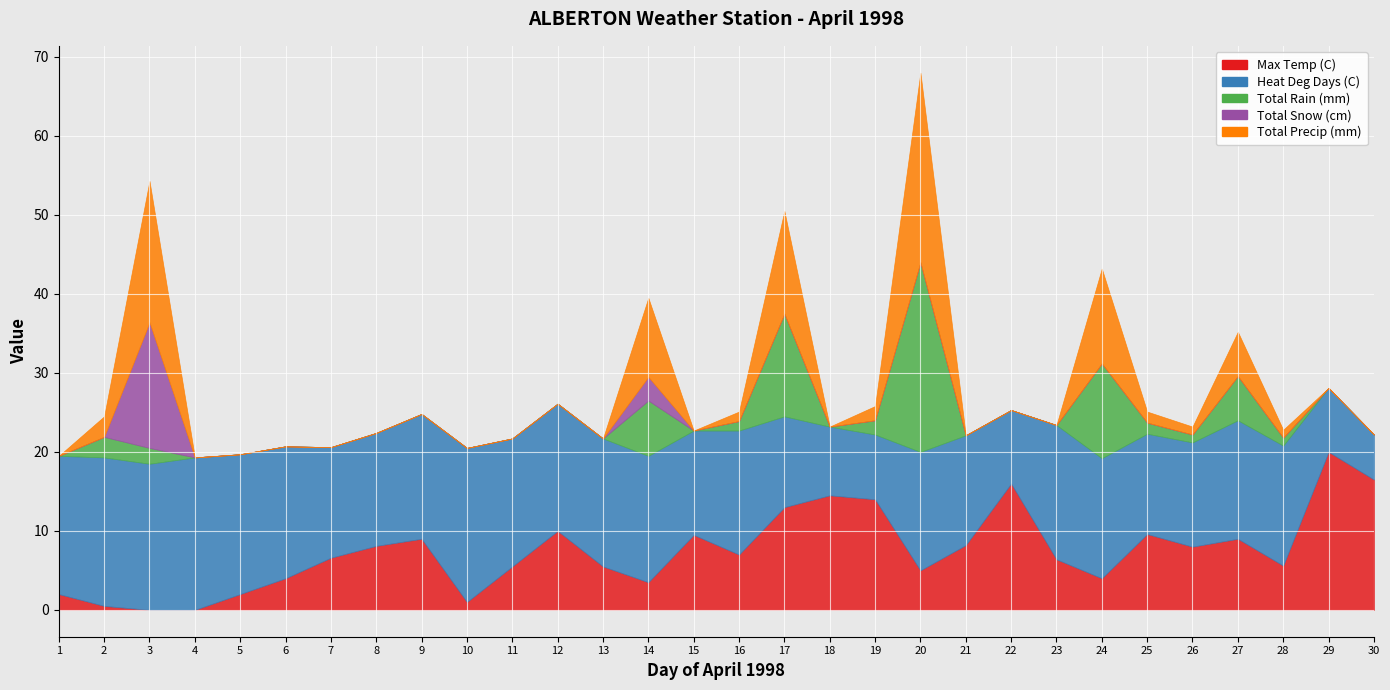

Is it true that Total Snow (cm) equals 0.0 at 10?

True